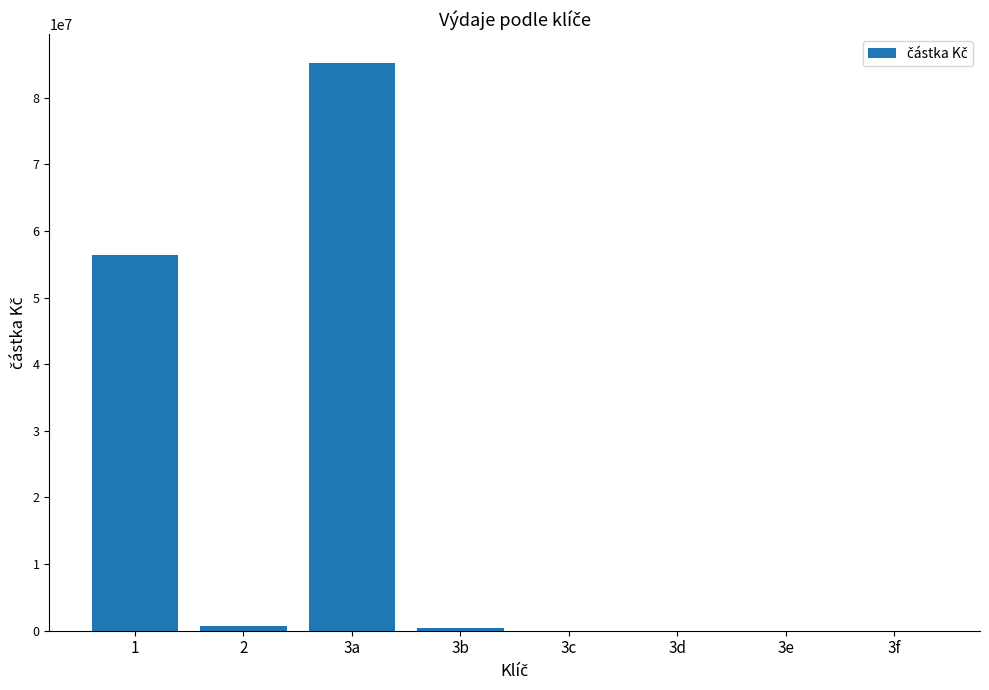

What is the sum of all values?

142706319.4